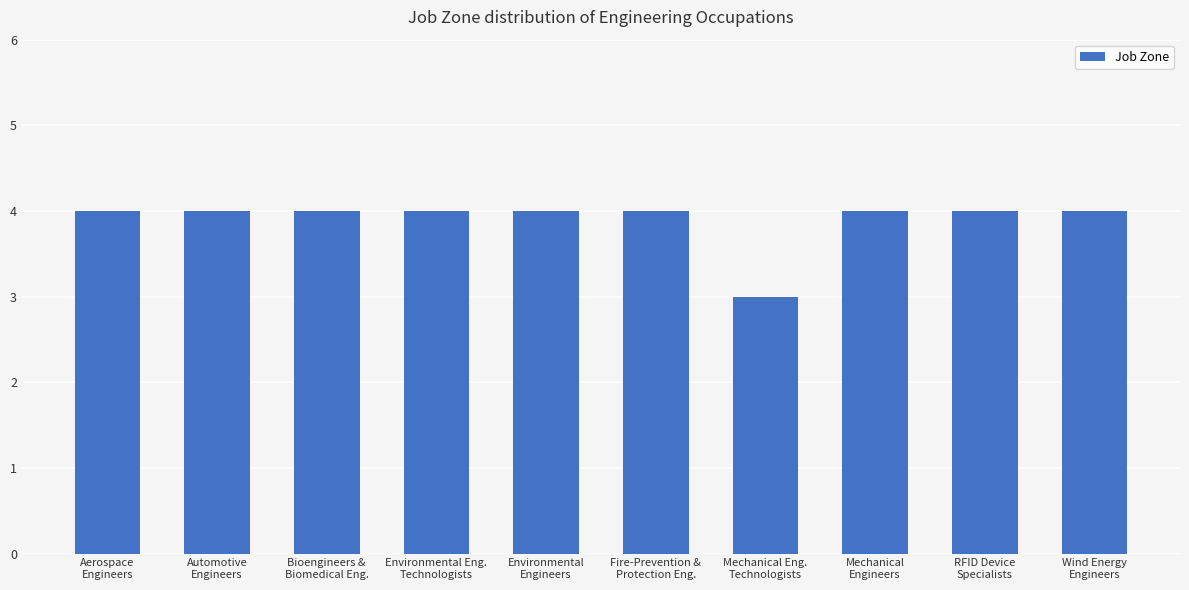

What is the minimum value shown in the chart?

3